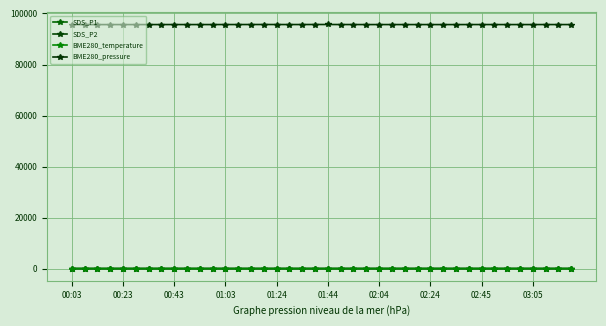

What is the greatest value displayed?

95683.5